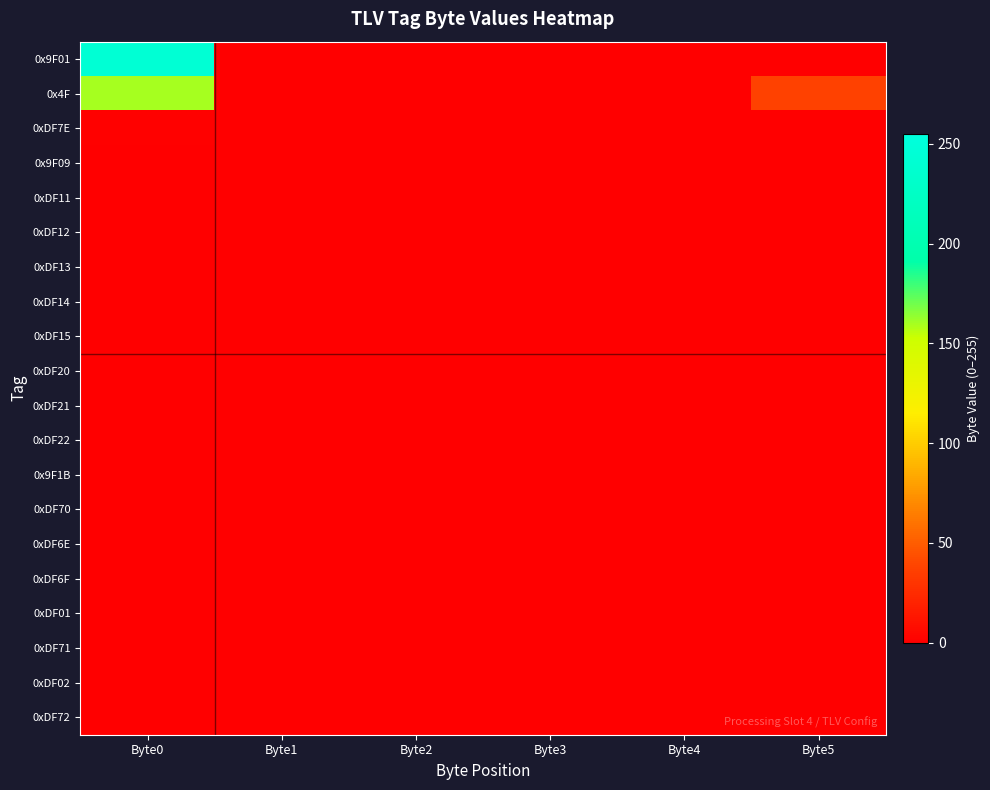

Which series has the largest range (max minus min)?

0x9F01